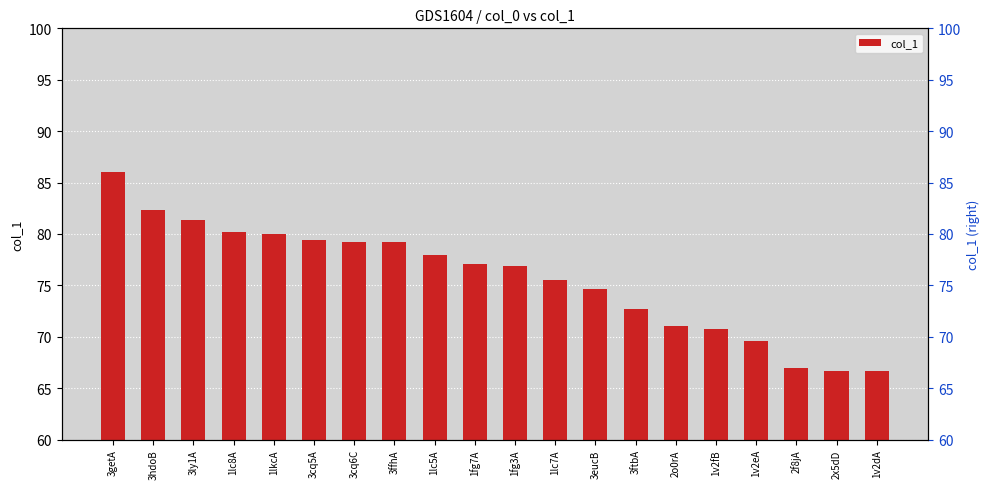

Between 1lkcA and 1lc5A, which is larger?

1lkcA